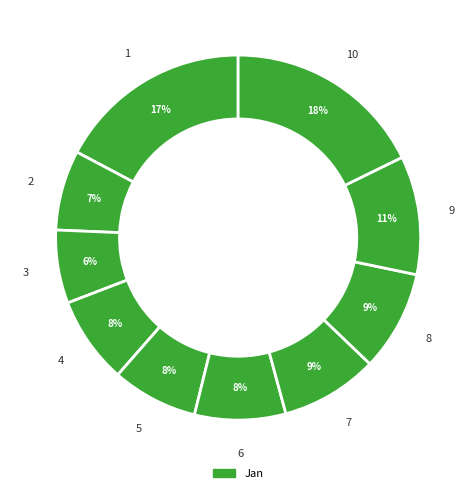

How many slices are in this pie chart?

10